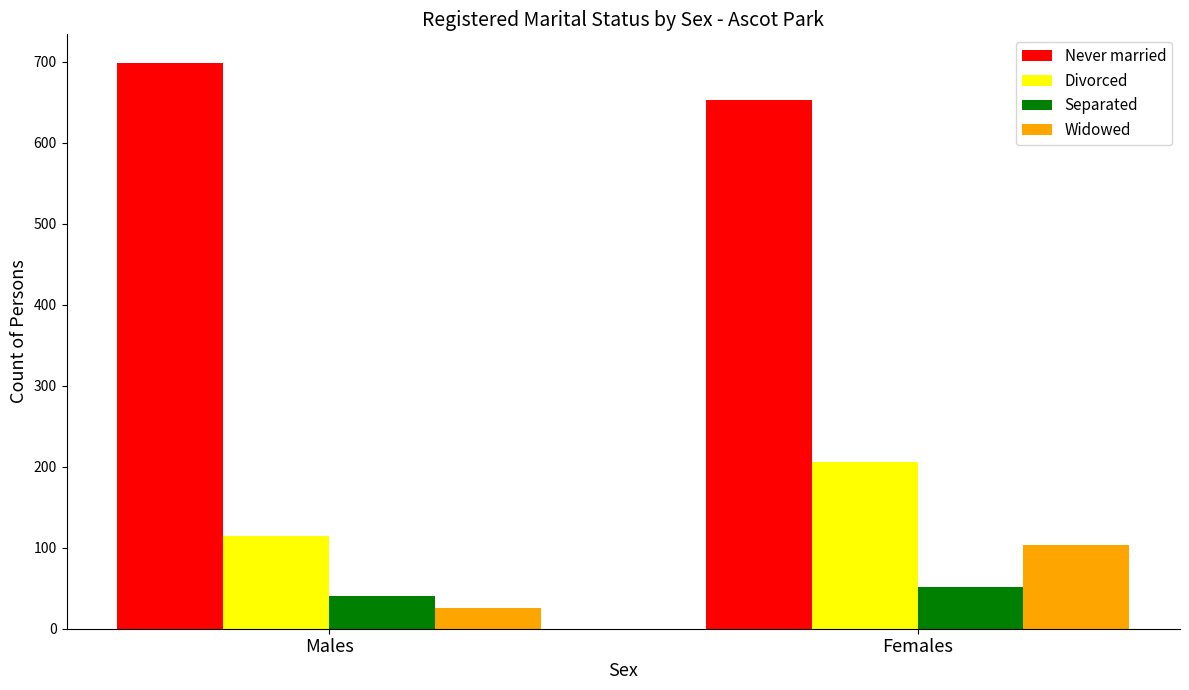

What is the difference between the highest and lowest values at Females?

602